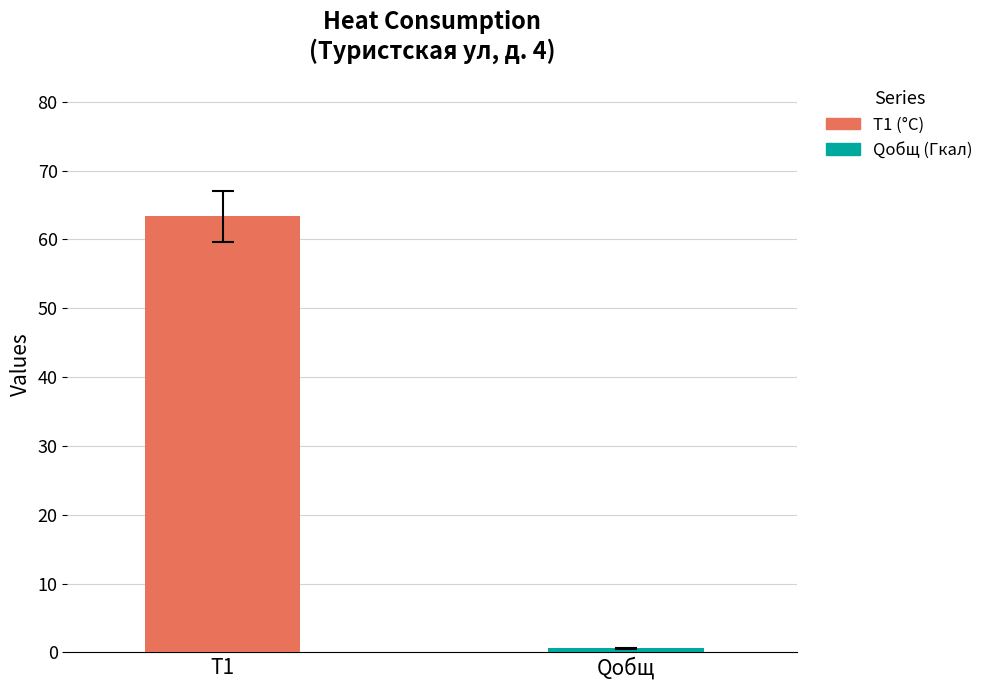

Which series has the widest spread of values?

T1